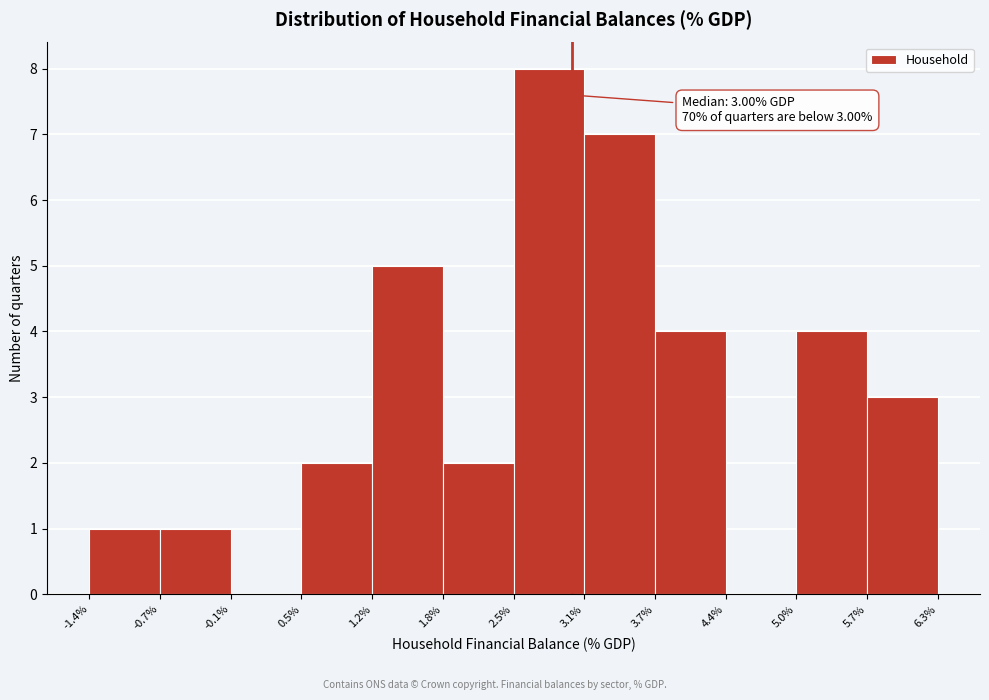

Which range on the x-axis has the tallest bar?

2.5% to 3.1%